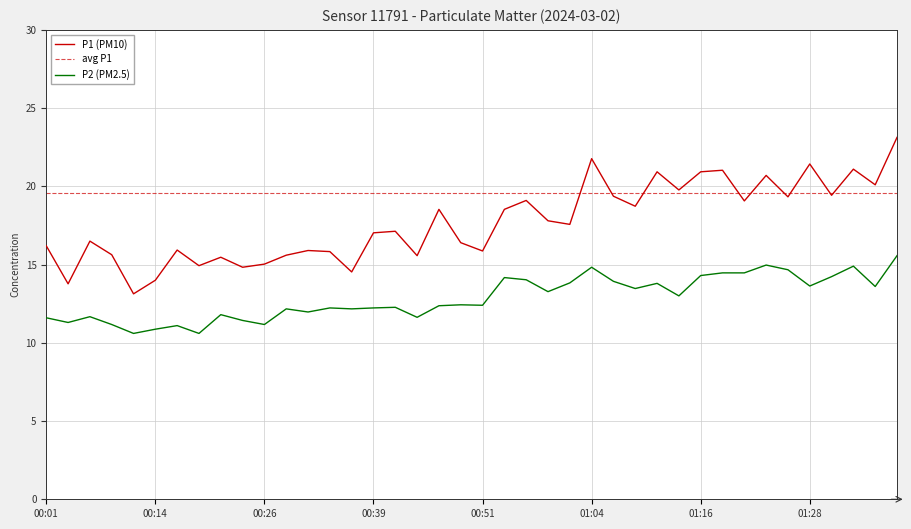

Reading left to right, transcribe all the data shown in this chart.

P1: 16.2	13.8	16.5	15.6	13.1	14.0	15.9	14.9	15.5	14.8	15.0	15.6	15.9	15.8	14.5	17.0	17.1	15.6	18.5	16.4	15.9	18.5	19.1	17.8	17.6	21.8	19.4	18.7	20.9	19.8	20.9	21.0	19.1	20.7	19.3	21.4	19.4	21.1	20.1	23.1
P2: 11.6	11.3	11.7	11.2	10.6	10.9	11.1	10.6	11.8	11.4	11.2	12.2	12.0	12.2	12.2	12.2	12.3	11.6	12.4	12.4	12.4	14.2	14.0	13.3	13.8	14.8	13.9	13.5	13.8	13.0	14.3	14.5	14.5	15.0	14.7	13.6	14.2	14.9	13.6	15.6